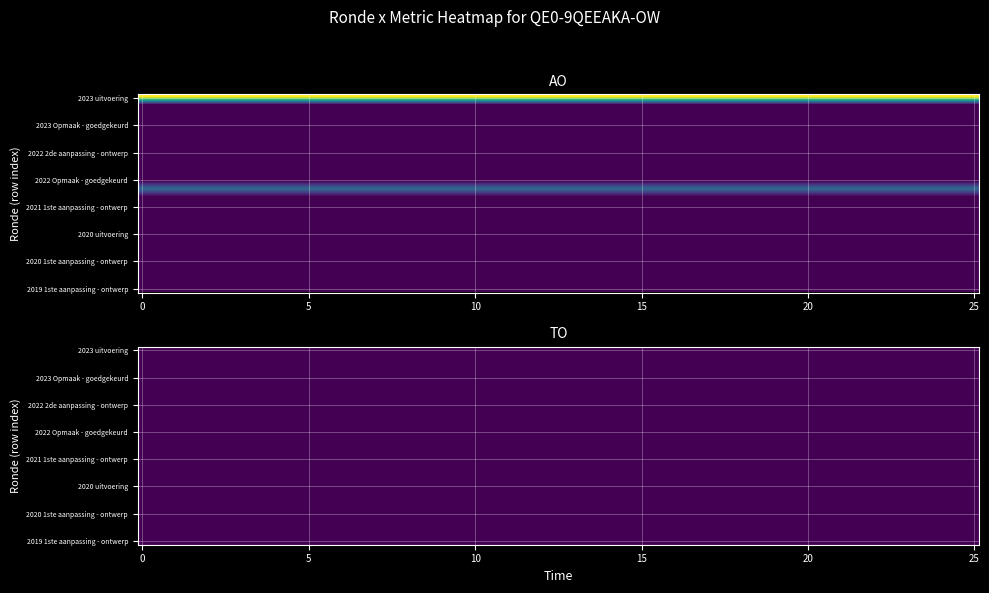

Count the number of categories in the chart.

3